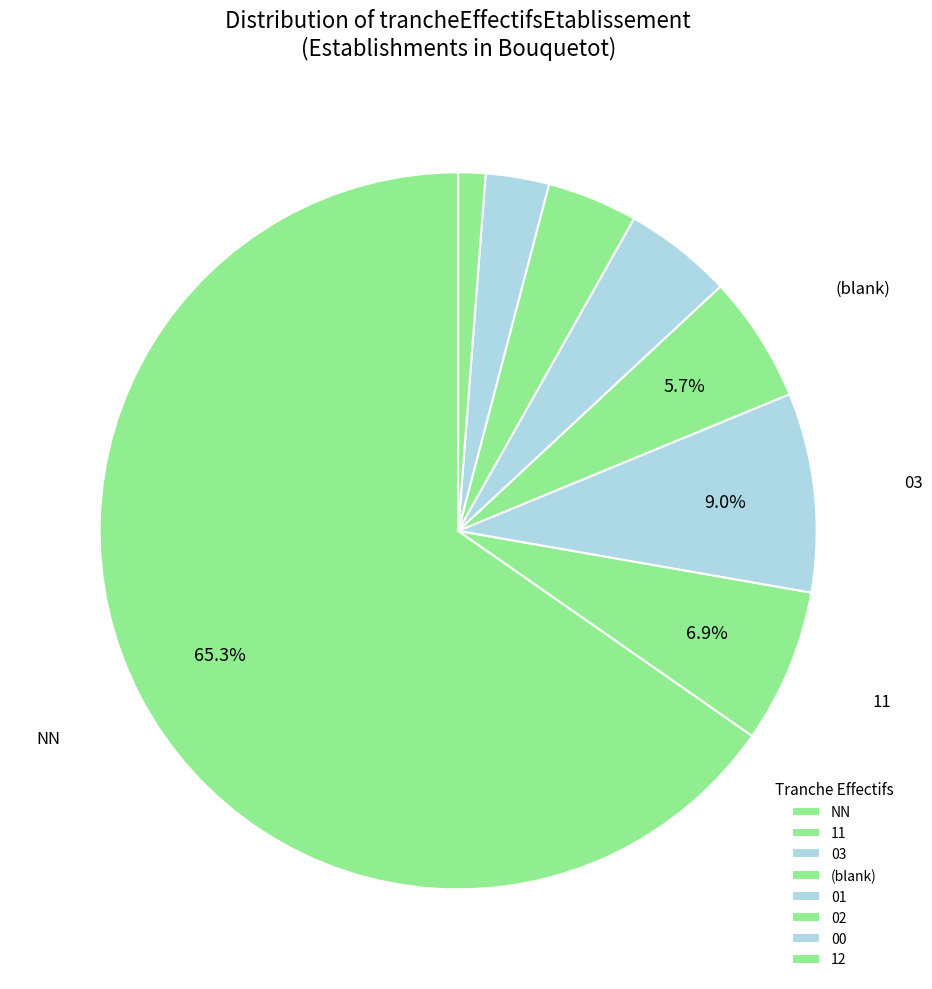

How many segments does this pie chart have?

8